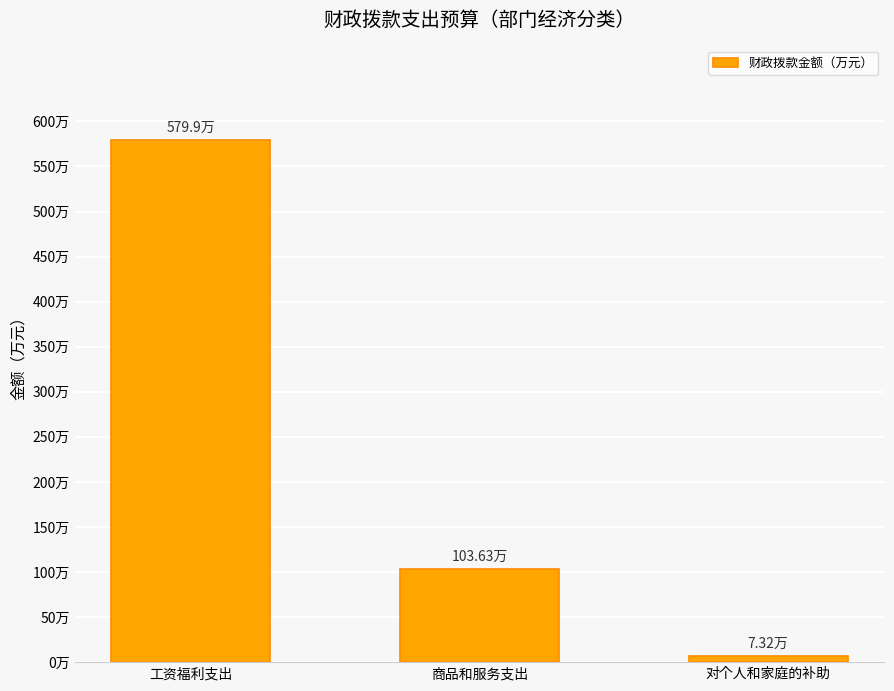

Reading right to left, extract all data points from this chart.

对个人和家庭的补助=7.3	商品和服务支出=103.6	工资福利支出=579.9